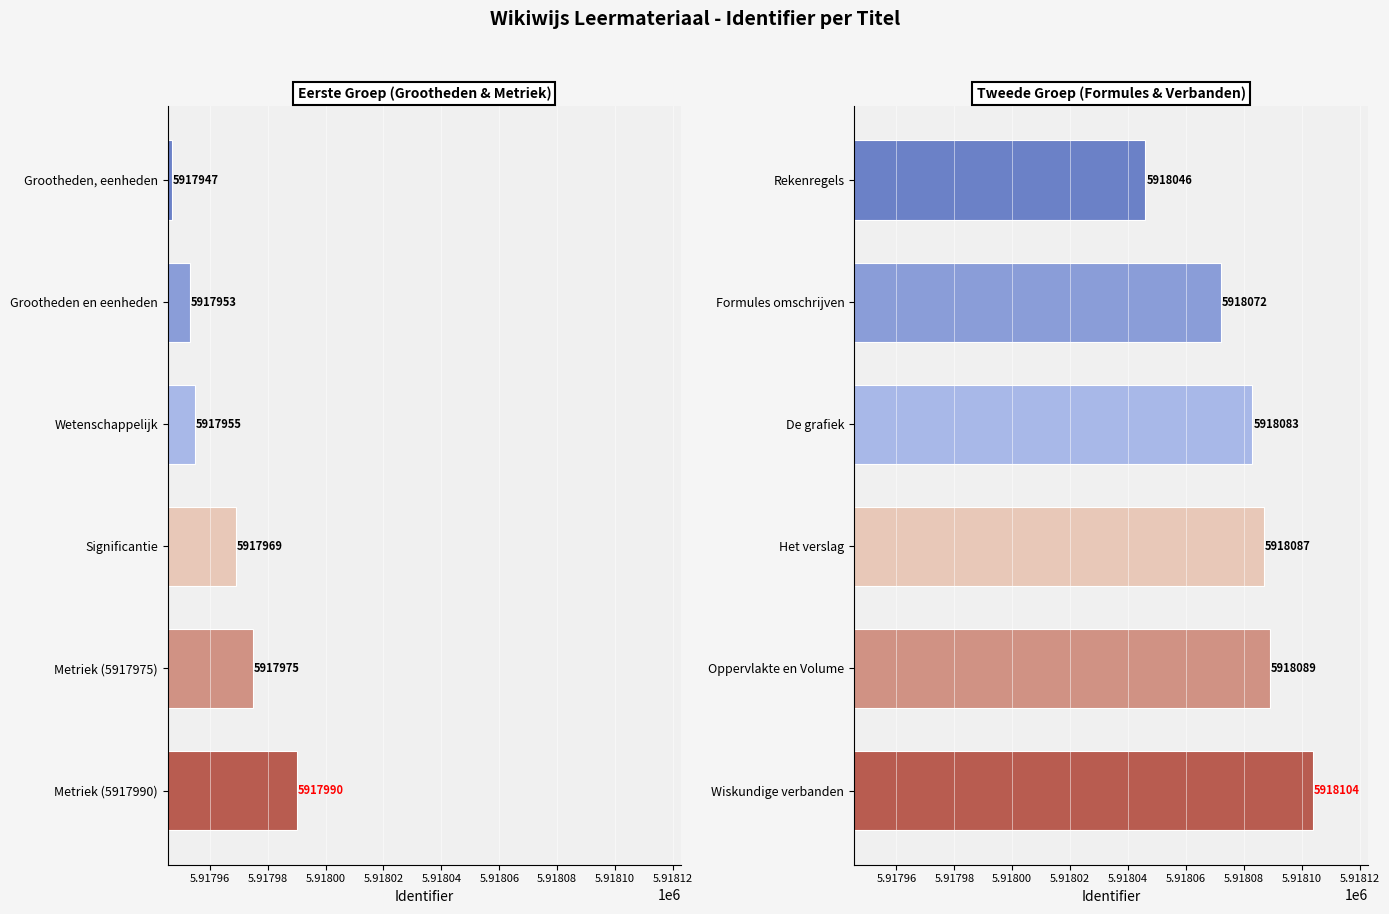

How many series are shown in this chart?

2